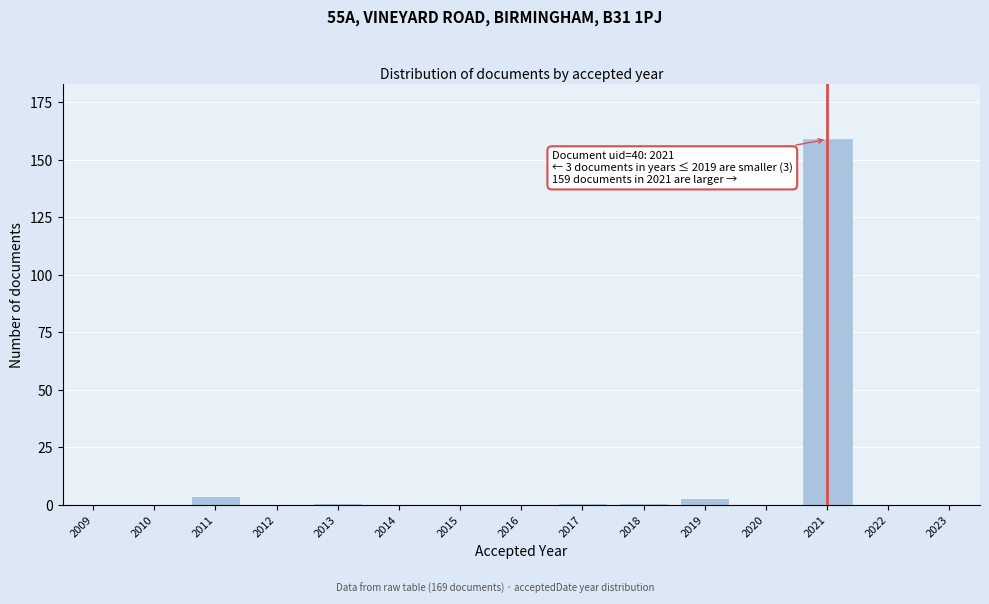

Reading right to left, what are all the values shown in this chart?

2023=0	2022=0	2021=159	2020=0	2019=3	2018=1	2017=1	2016=0	2015=0	2014=0	2013=1	2012=0	2011=4	2010=0	2009=0